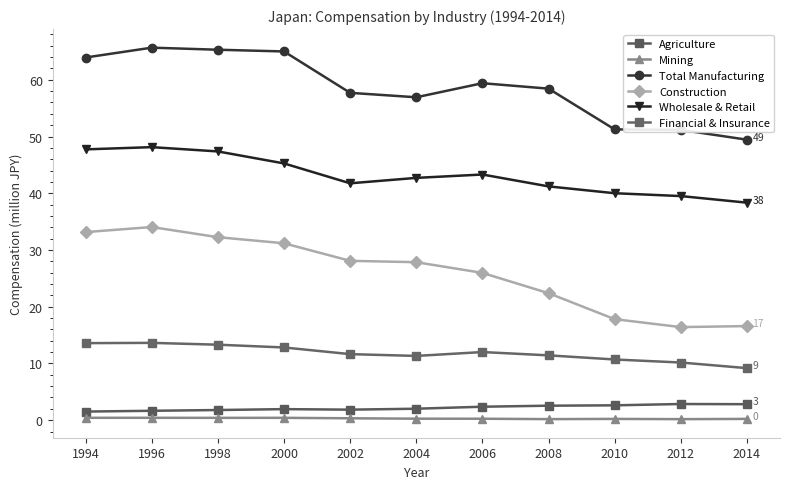

What is the value of the Wholesale & Retail point at the 5th from the left?

41.8